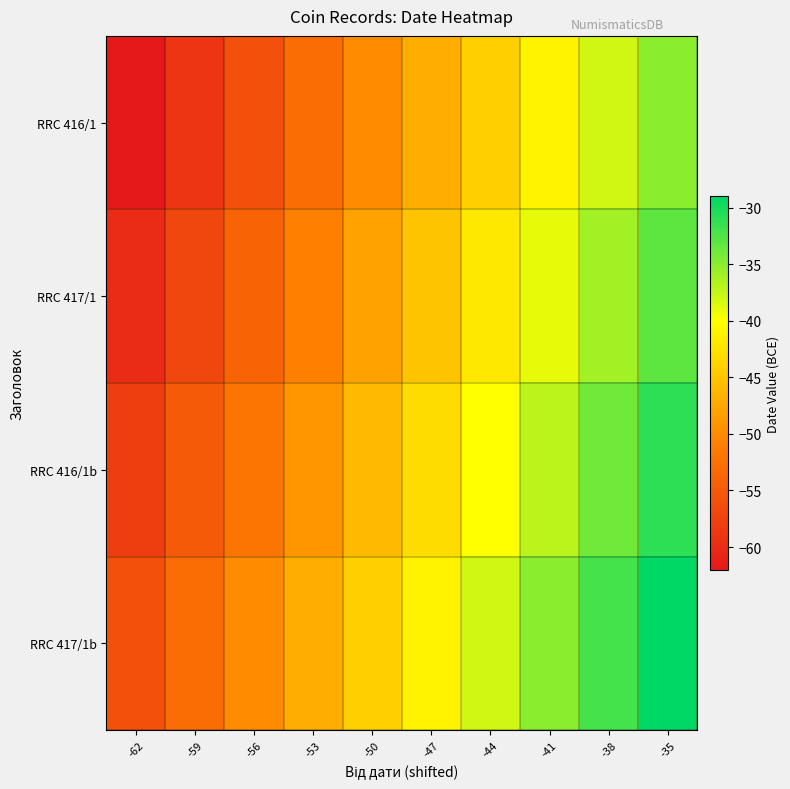

Reading left to right, list all the values displayed in this chart.

RRC 416/1: -62=-62	-59=-59	-56=-56	-53=-53	-50=-50	-47=-47	-44=-44	-41=-41	-38=-38	-35=-35
RRC 417/1: -62=-60	-59=-57	-56=-54	-53=-51	-50=-48	-47=-45	-44=-42	-41=-39	-38=-36	-35=-33
RRC 416/1b: -62=-58	-59=-55	-56=-52	-53=-49	-50=-46	-47=-43	-44=-40	-41=-37	-38=-34	-35=-31
RRC 417/1b: -62=-56	-59=-53	-56=-50	-53=-47	-50=-44	-47=-41	-44=-38	-41=-35	-38=-32	-35=-29